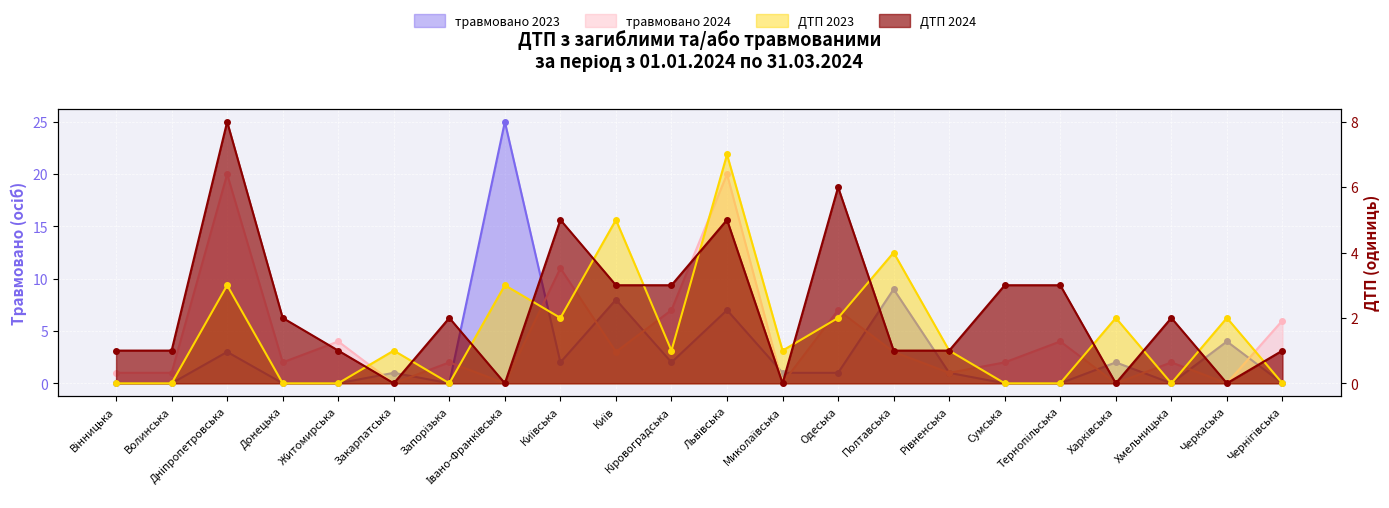

How many series are shown in this chart?

4